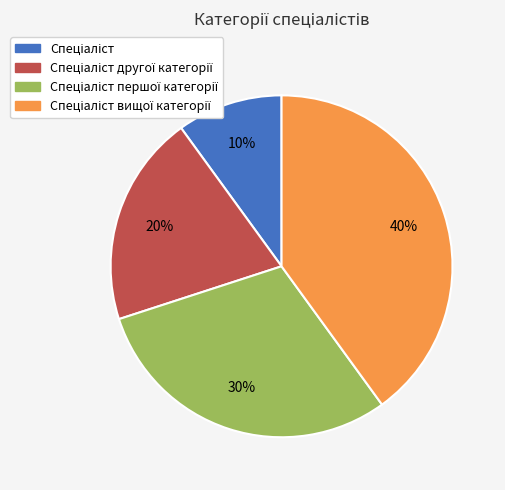

Is there a majority slice in this chart?

No